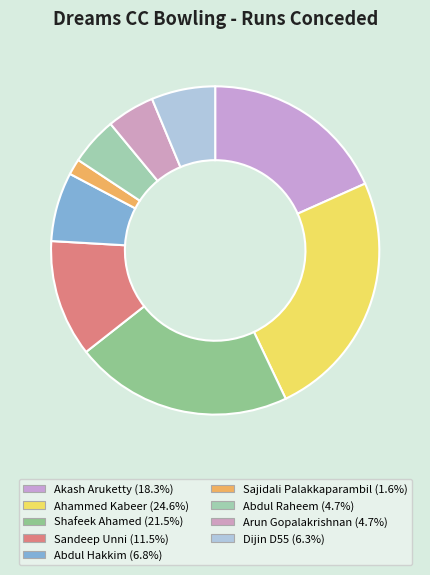

How many segments does this pie chart have?

9